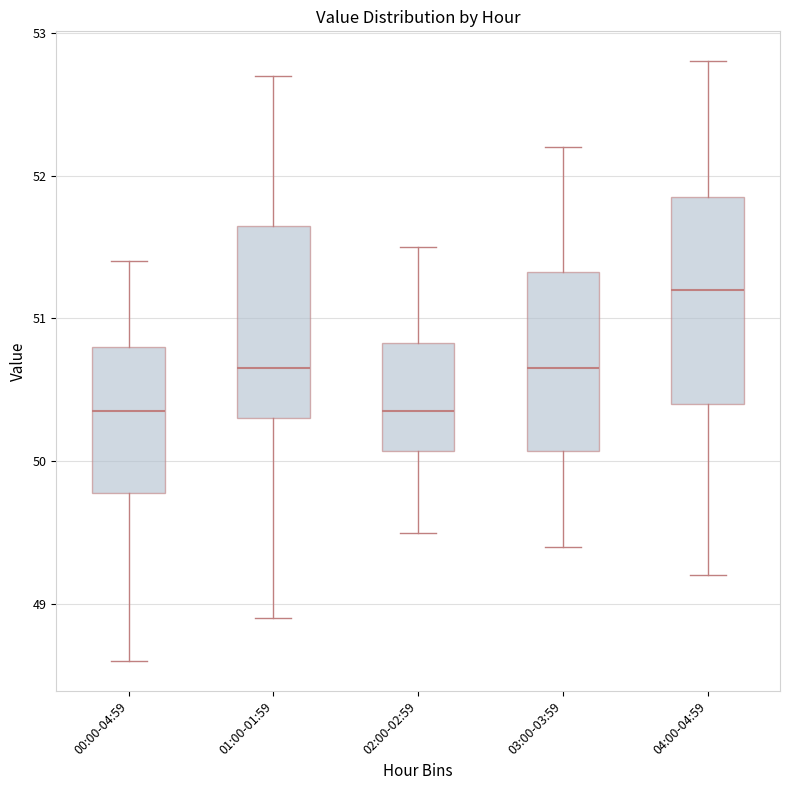

Reading left to right, read every box against the y-axis: the position of its median line, the range the box covers, and the ends of its whiskers. The values are not printed on the chart, so give them approximately, as read against the axis.

00:00-04:59: median 50.4, box 49.8 to 50.8, whiskers 48.6 to 51.4
01:00-01:59: median 50.7, box 50.3 to 51.7, whiskers 48.9 to 52.7
02:00-02:59: median 50.4, box 50.1 to 50.8, whiskers 49.5 to 51.5
03:00-03:59: median 50.7, box 50.1 to 51.3, whiskers 49.4 to 52.2
04:00-04:59: median 51.2, box 50.4 to 51.9, whiskers 49.2 to 52.8